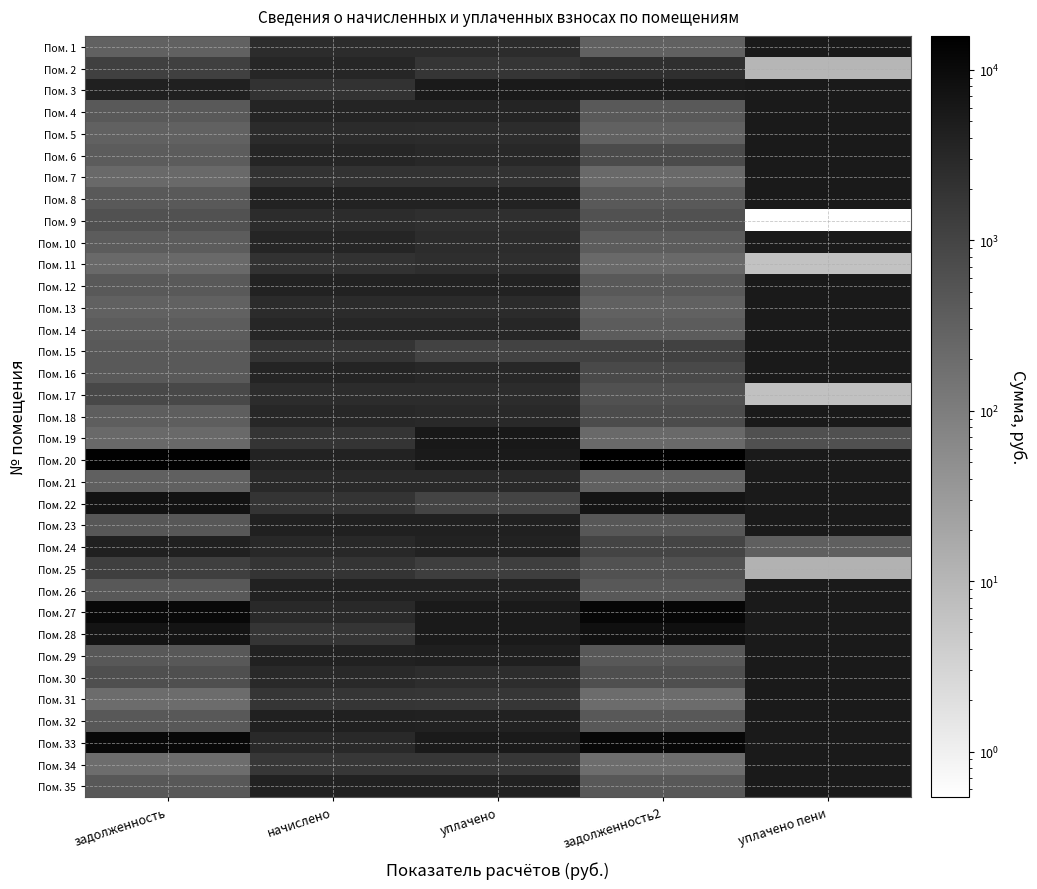

Between начислено and задолженность2, which is larger?

начислено